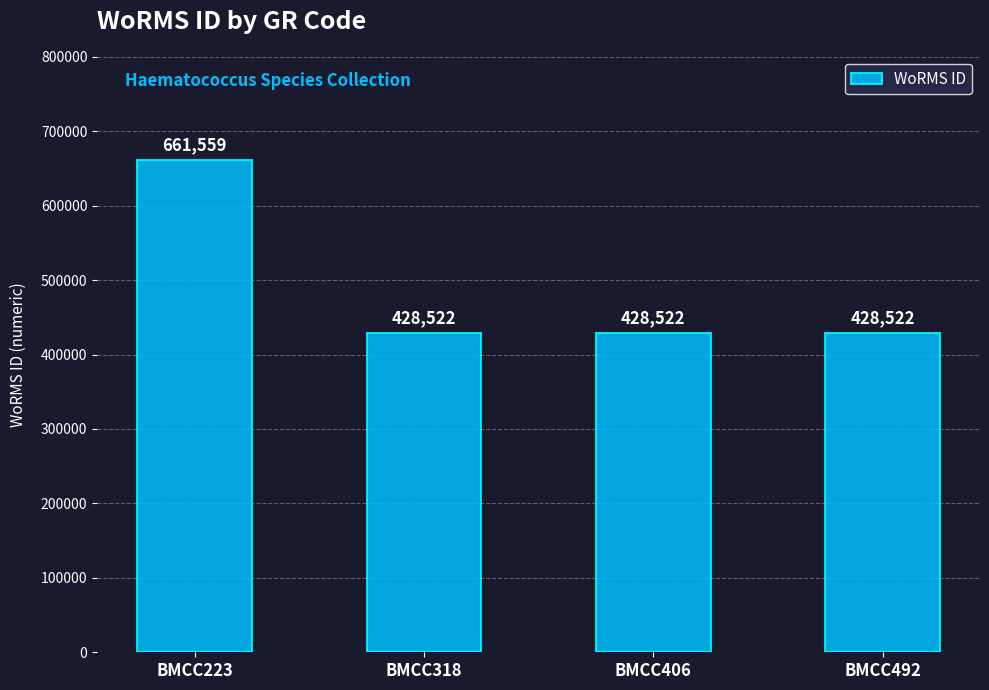

How many values are between 428522 and 661559?

4